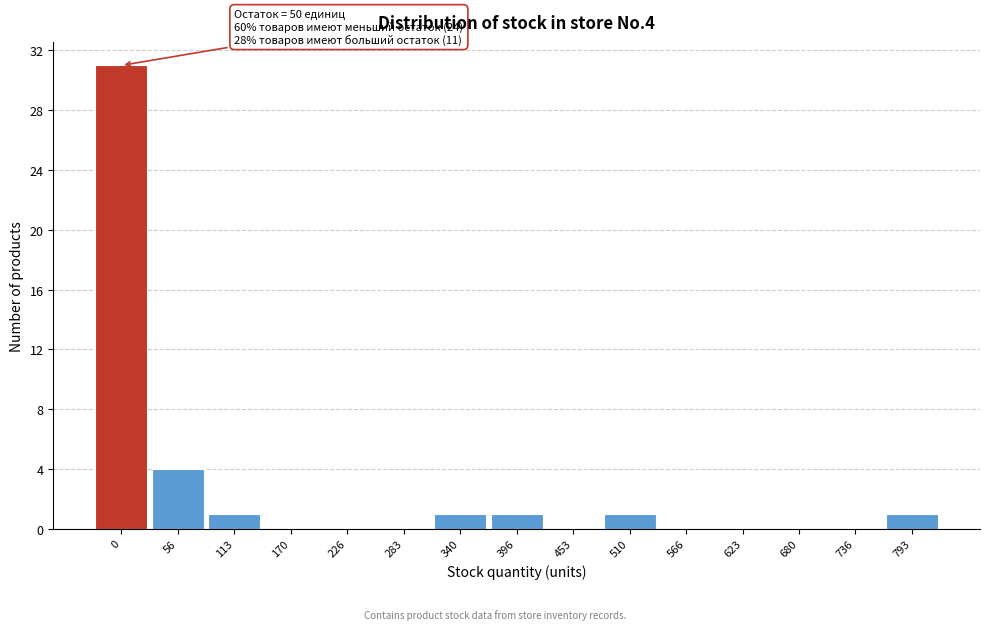

What is the ratio of the value at 0 to the value at 510?

31.0